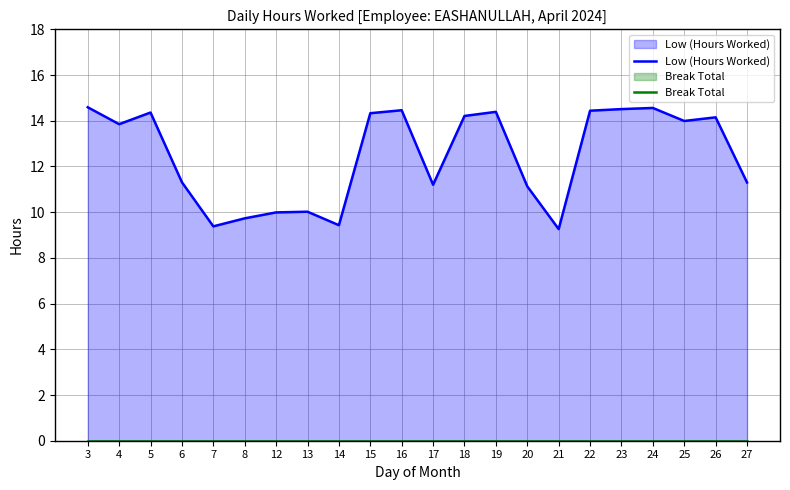

Which category has the lowest value in the Break Total series?

3